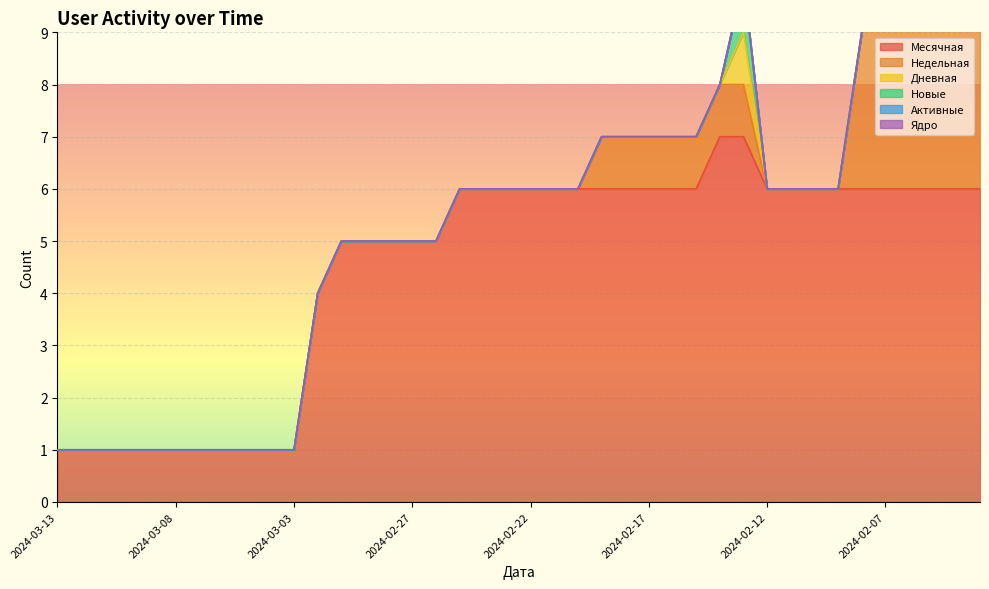

Reading right to left, list all the values displayed in this chart.

Месячная: 2024-02-03=6	2024-02-04=6	2024-02-05=6	2024-02-06=6	2024-02-07=6	2024-02-08=6	2024-02-09=6	2024-02-10=6	2024-02-11=6	2024-02-12=6	2024-02-13=7	2024-02-14=7	2024-02-15=6	2024-02-16=6	2024-02-17=6	2024-02-18=6	2024-02-19=6	2024-02-20=6	2024-02-21=6	2024-02-22=6	2024-02-23=6	2024-02-24=6	2024-02-25=6	2024-02-26=5	2024-02-27=5	2024-02-28=5	2024-02-29=5	2024-03-01=5	2024-03-02=4	2024-03-03=1	2024-03-04=1	2024-03-05=1	2024-03-06=1	2024-03-07=1	2024-03-08=1	2024-03-09=1	2024-03-10=1	2024-03-11=1	2024-03-12=1	2024-03-13=1
Недельная: 2024-02-03=4	2024-02-04=4	2024-02-05=4	2024-02-06=4	2024-02-07=4	2024-02-08=3	2024-02-09=0	2024-02-10=0	2024-02-11=0	2024-02-12=0	2024-02-13=1	2024-02-14=1	2024-02-15=1	2024-02-16=1	2024-02-17=1	2024-02-18=1	2024-02-19=1	2024-02-20=0	2024-02-21=0	2024-02-22=0	2024-02-23=0	2024-02-24=0	2024-02-25=0	2024-02-26=0	2024-02-27=0	2024-02-28=0	2024-02-29=0	2024-03-01=0	2024-03-02=0	2024-03-03=0	2024-03-04=0	2024-03-05=0	2024-03-06=0	2024-03-07=0	2024-03-08=0	2024-03-09=0	2024-03-10=0	2024-03-11=0	2024-03-12=0	2024-03-13=0
Дневная: 2024-02-03=0	2024-02-04=0	2024-02-05=0	2024-02-06=0	2024-02-07=0	2024-02-08=0	2024-02-09=0	2024-02-10=0	2024-02-11=0	2024-02-12=0	2024-02-13=1	2024-02-14=0	2024-02-15=0	2024-02-16=0	2024-02-17=0	2024-02-18=0	2024-02-19=0	2024-02-20=0	2024-02-21=0	2024-02-22=0	2024-02-23=0	2024-02-24=0	2024-02-25=0	2024-02-26=0	2024-02-27=0	2024-02-28=0	2024-02-29=0	2024-03-01=0	2024-03-02=0	2024-03-03=0	2024-03-04=0	2024-03-05=0	2024-03-06=0	2024-03-07=0	2024-03-08=0	2024-03-09=0	2024-03-10=0	2024-03-11=0	2024-03-12=0	2024-03-13=0
Новые: 2024-02-03=0	2024-02-04=0	2024-02-05=0	2024-02-06=0	2024-02-07=0	2024-02-08=0	2024-02-09=0	2024-02-10=0	2024-02-11=0	2024-02-12=0	2024-02-13=1	2024-02-14=0	2024-02-15=0	2024-02-16=0	2024-02-17=0	2024-02-18=0	2024-02-19=0	2024-02-20=0	2024-02-21=0	2024-02-22=0	2024-02-23=0	2024-02-24=0	2024-02-25=0	2024-02-26=0	2024-02-27=0	2024-02-28=0	2024-02-29=0	2024-03-01=0	2024-03-02=0	2024-03-03=0	2024-03-04=0	2024-03-05=0	2024-03-06=0	2024-03-07=0	2024-03-08=0	2024-03-09=0	2024-03-10=0	2024-03-11=0	2024-03-12=0	2024-03-13=0
Активные: 2024-02-03=0	2024-02-04=0	2024-02-05=0	2024-02-06=0	2024-02-07=0	2024-02-08=0	2024-02-09=0	2024-02-10=0	2024-02-11=0	2024-02-12=0	2024-02-13=0	2024-02-14=0	2024-02-15=0	2024-02-16=0	2024-02-17=0	2024-02-18=0	2024-02-19=0	2024-02-20=0	2024-02-21=0	2024-02-22=0	2024-02-23=0	2024-02-24=0	2024-02-25=0	2024-02-26=0	2024-02-27=0	2024-02-28=0	2024-02-29=0	2024-03-01=0	2024-03-02=0	2024-03-03=0	2024-03-04=0	2024-03-05=0	2024-03-06=0	2024-03-07=0	2024-03-08=0	2024-03-09=0	2024-03-10=0	2024-03-11=0	2024-03-12=0	2024-03-13=0
Ядро: 2024-02-03=0	2024-02-04=0	2024-02-05=0	2024-02-06=0	2024-02-07=0	2024-02-08=0	2024-02-09=0	2024-02-10=0	2024-02-11=0	2024-02-12=0	2024-02-13=0	2024-02-14=0	2024-02-15=0	2024-02-16=0	2024-02-17=0	2024-02-18=0	2024-02-19=0	2024-02-20=0	2024-02-21=0	2024-02-22=0	2024-02-23=0	2024-02-24=0	2024-02-25=0	2024-02-26=0	2024-02-27=0	2024-02-28=0	2024-02-29=0	2024-03-01=0	2024-03-02=0	2024-03-03=0	2024-03-04=0	2024-03-05=0	2024-03-06=0	2024-03-07=0	2024-03-08=0	2024-03-09=0	2024-03-10=0	2024-03-11=0	2024-03-12=0	2024-03-13=0